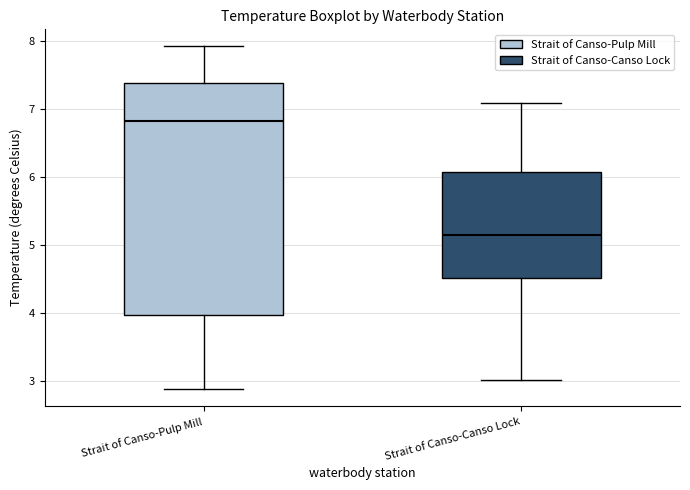

Where does the upper whisker of the box for Strait of Canso-Canso Lock end on the y-axis? The values are not printed on the chart, so give them approximately, as read against the axis.

7.1